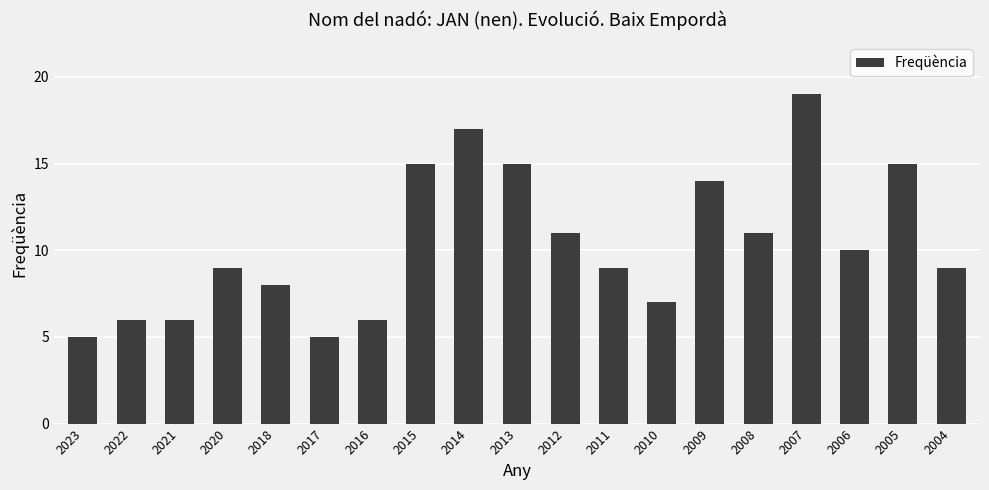

What is the difference between the values at 2007 and 2021?

13